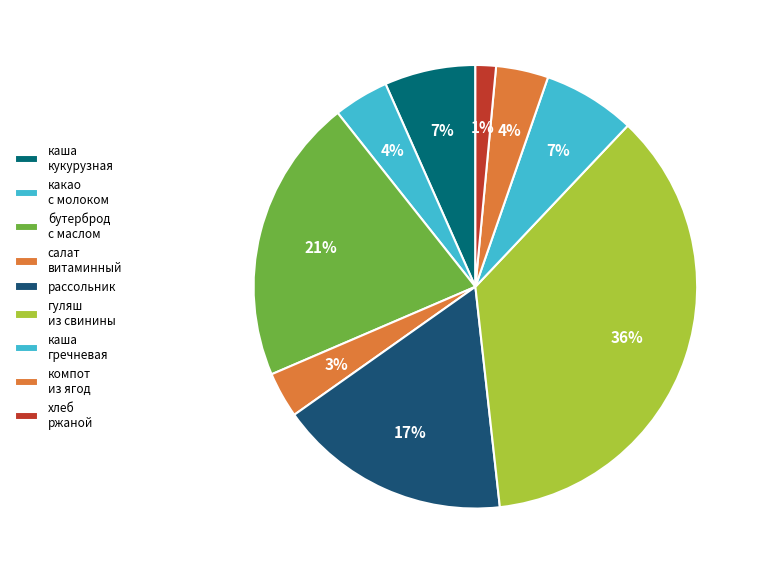

How many slices are in this pie chart?

9